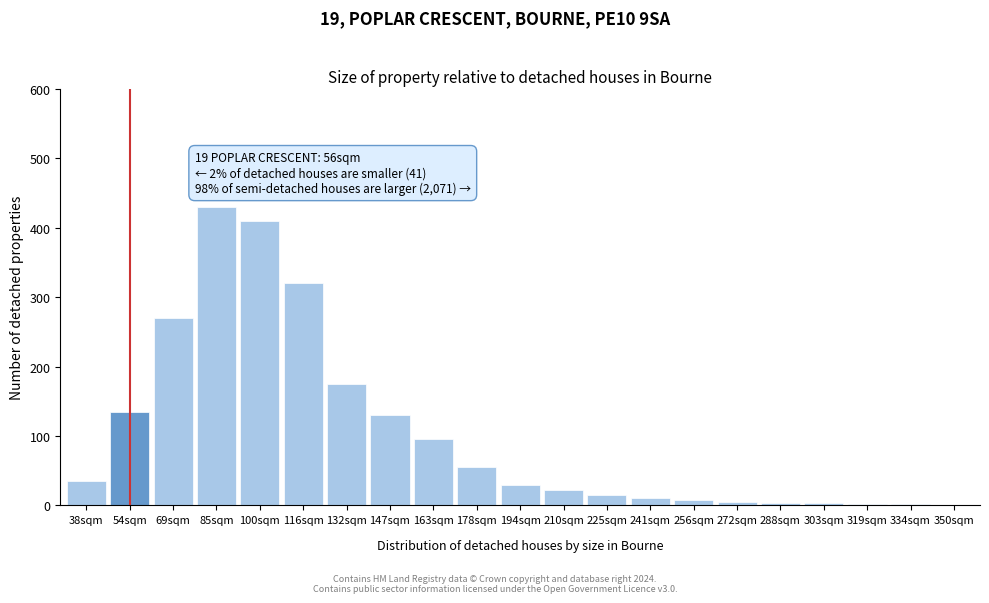

The chart shows a value of 212 at 54sqm. True or false?

False